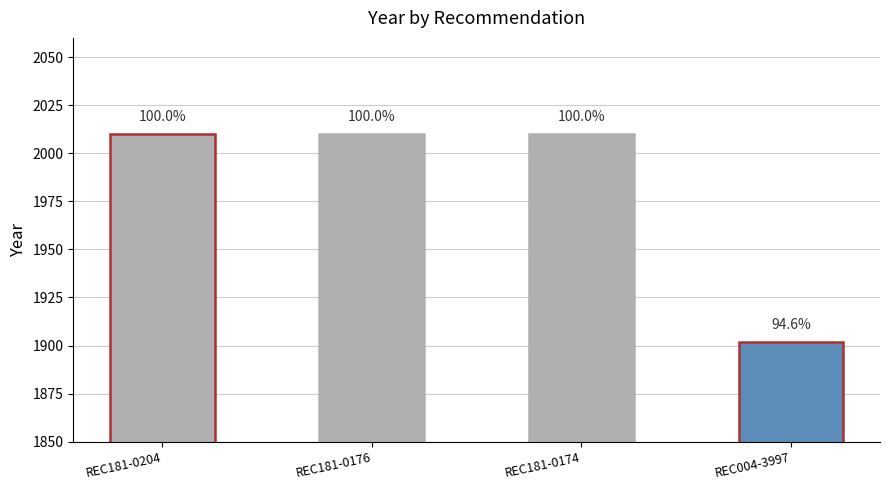

What is the sum of the values at REC004-3997 and REC181-0204?

3912